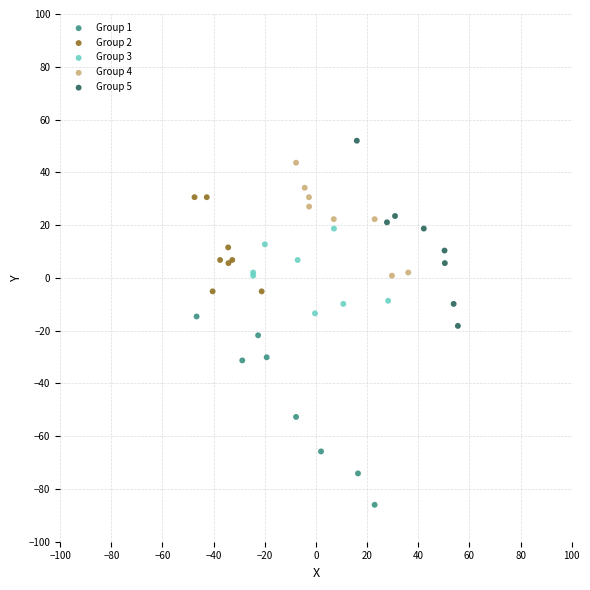

Which series contains the lowest Y value?

Group 1